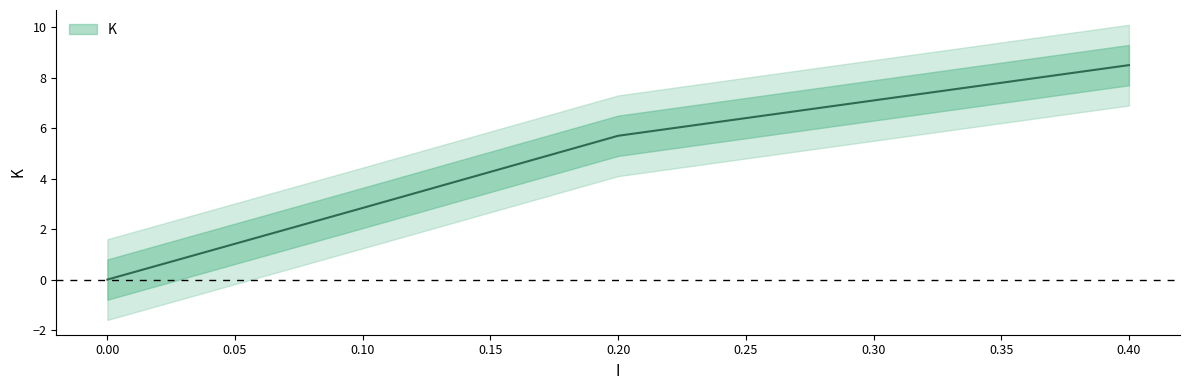

Where is the data nearest to the value 4?

0.1